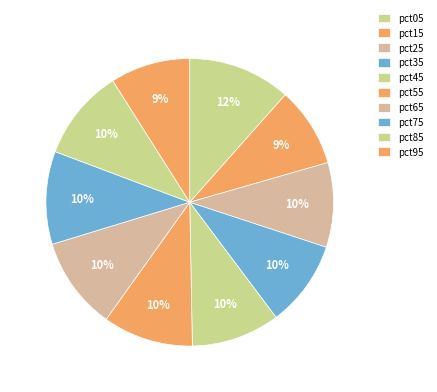

What percentage is the pct95 slice, to the nearest percent?

9%